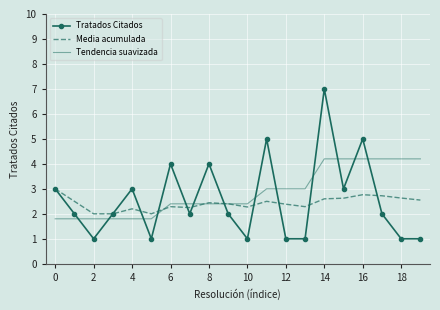

Which series has the widest spread of values?

Tratados Citados